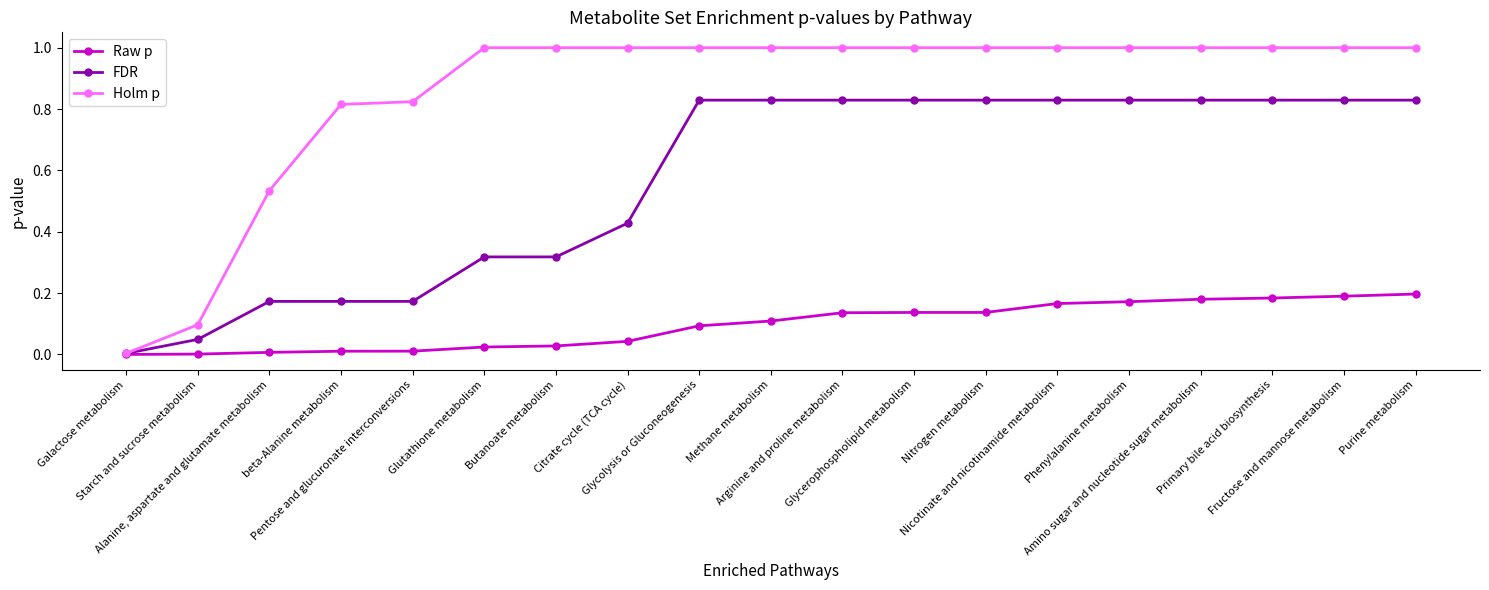

Does the chart display data point markers on the line(s)?

Yes